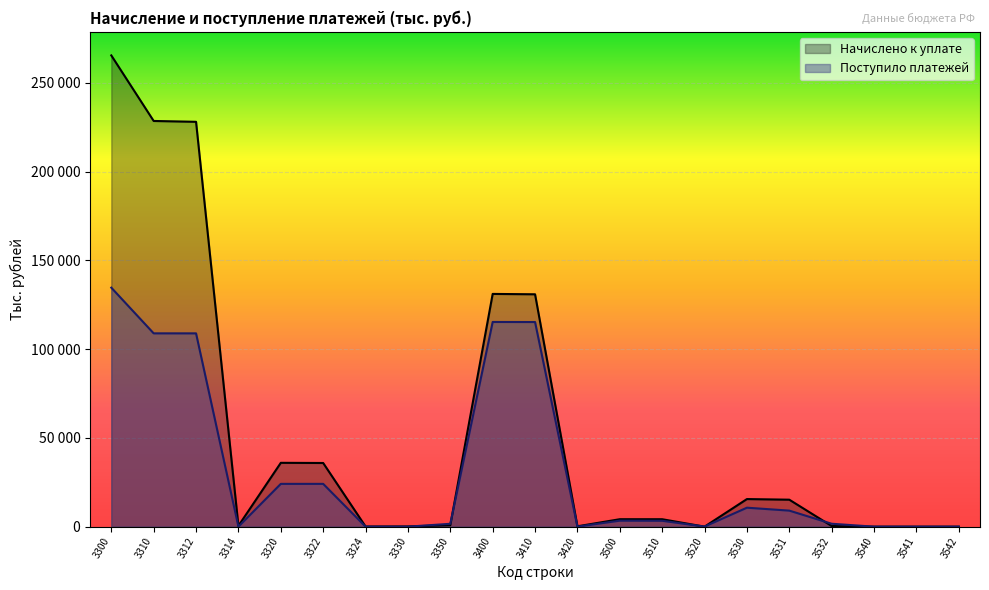

At which category is the sum across all series the highest?

3300